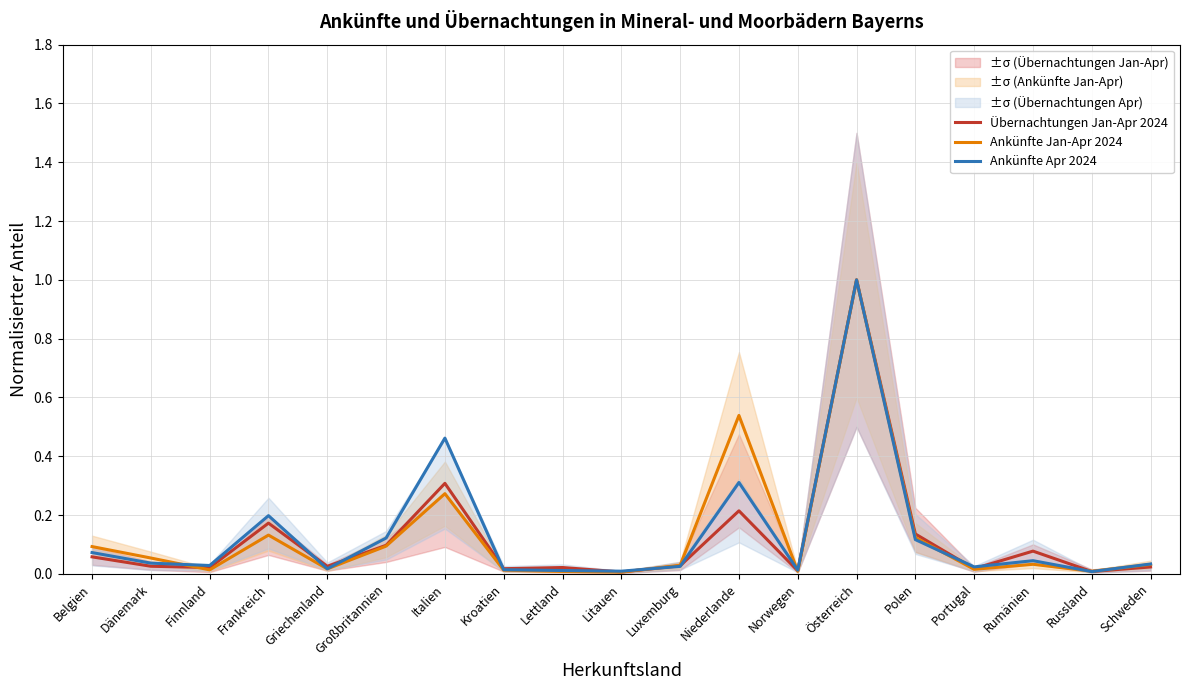

How many data points does each series have?

19